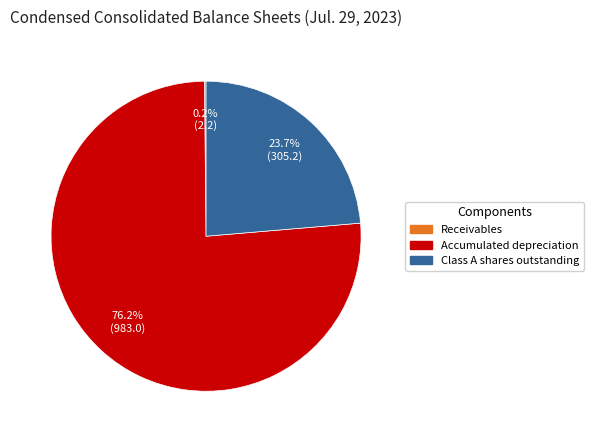

Combined, do Class A shares outstanding and Accumulated depreciation account for over 50%?

Yes